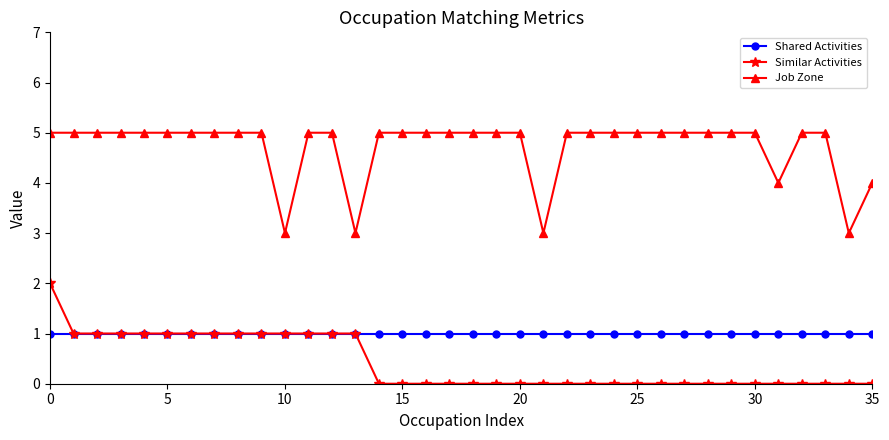

What is the sum of all Job Zone values?

170